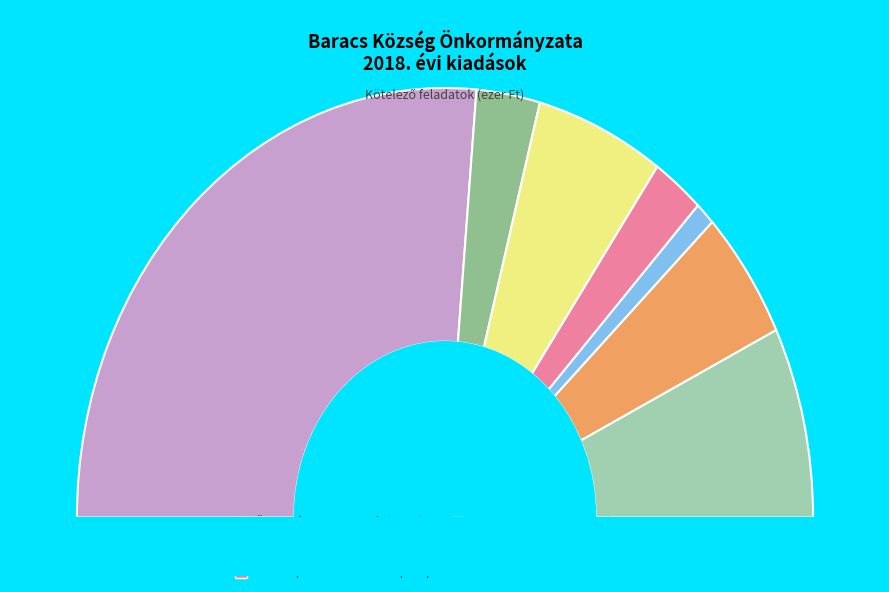

Is there a majority slice in this chart?

Yes